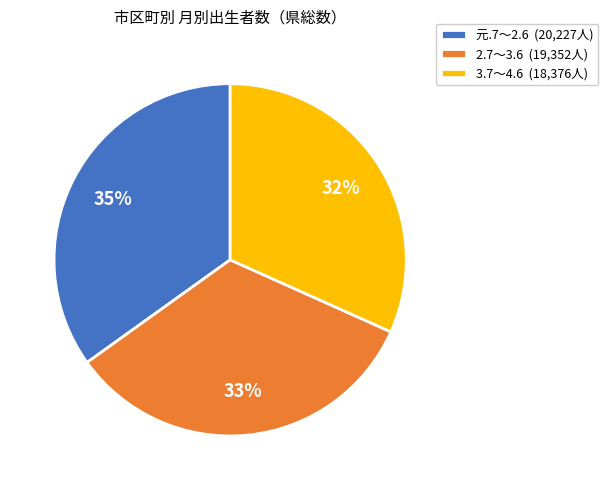

Is there a majority slice in this chart?

No